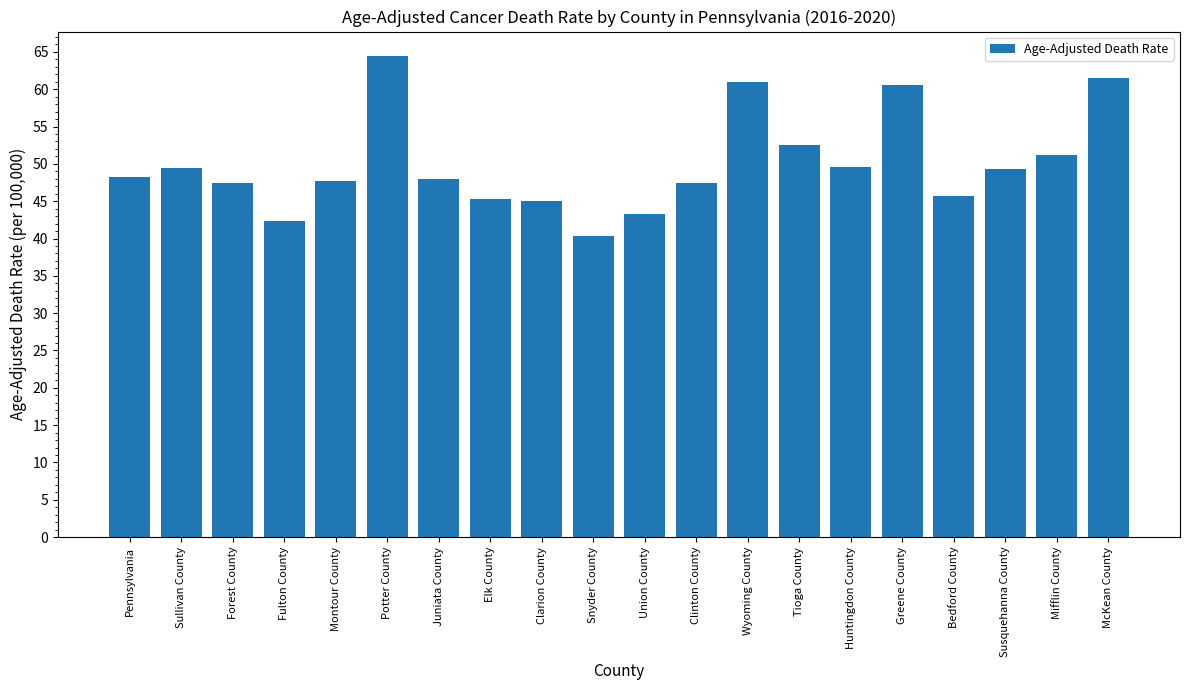

What is the difference between the maximum and minimum values?

24.1